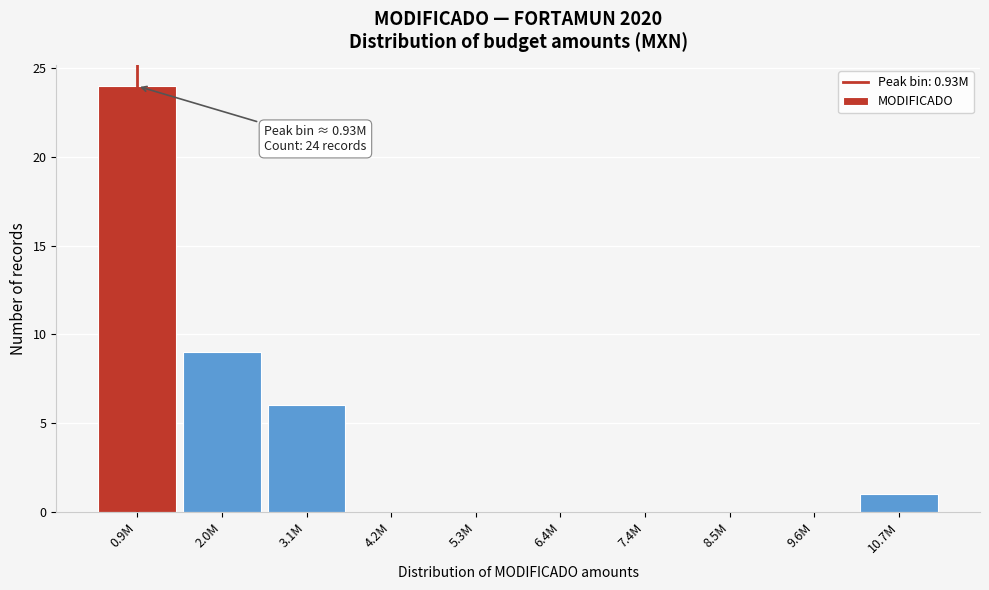

Reading left to right, list all the values displayed in this chart.

0.9M=24	2.0M=9	3.1M=6	4.2M=0	5.3M=0	6.4M=0	7.4M=0	8.5M=0	9.6M=0	10.7M=1